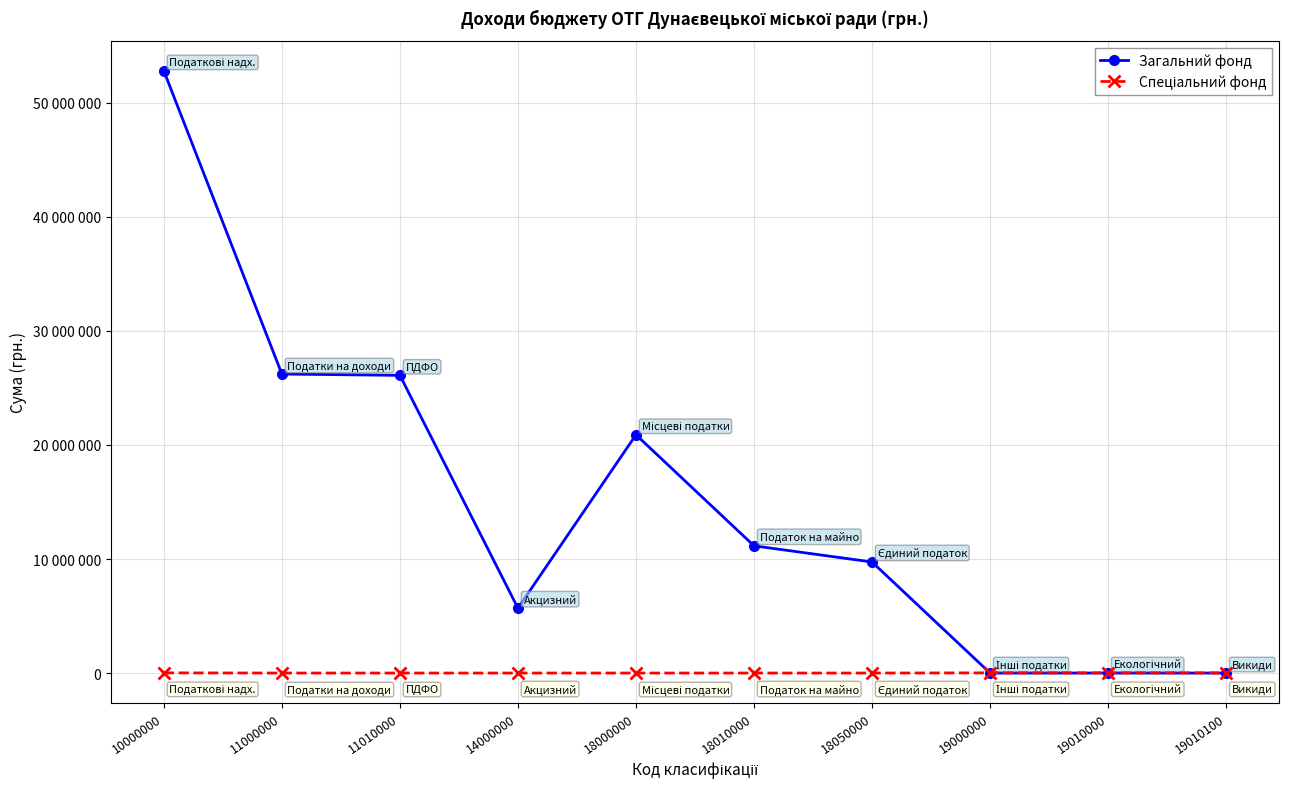

At which label does Спеціальний фонд reach its peak?

10000000